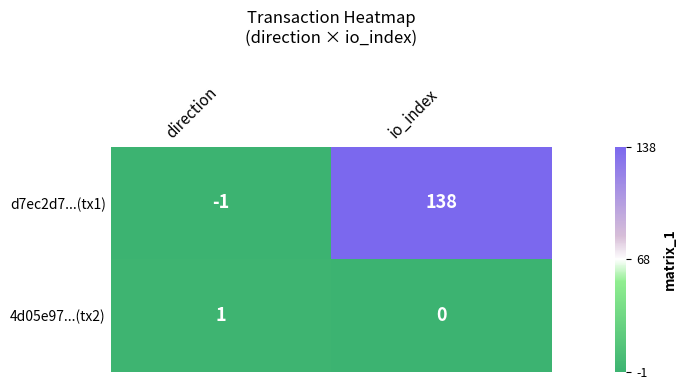

At which label does 4d05e97...(tx2) reach its peak?

direction